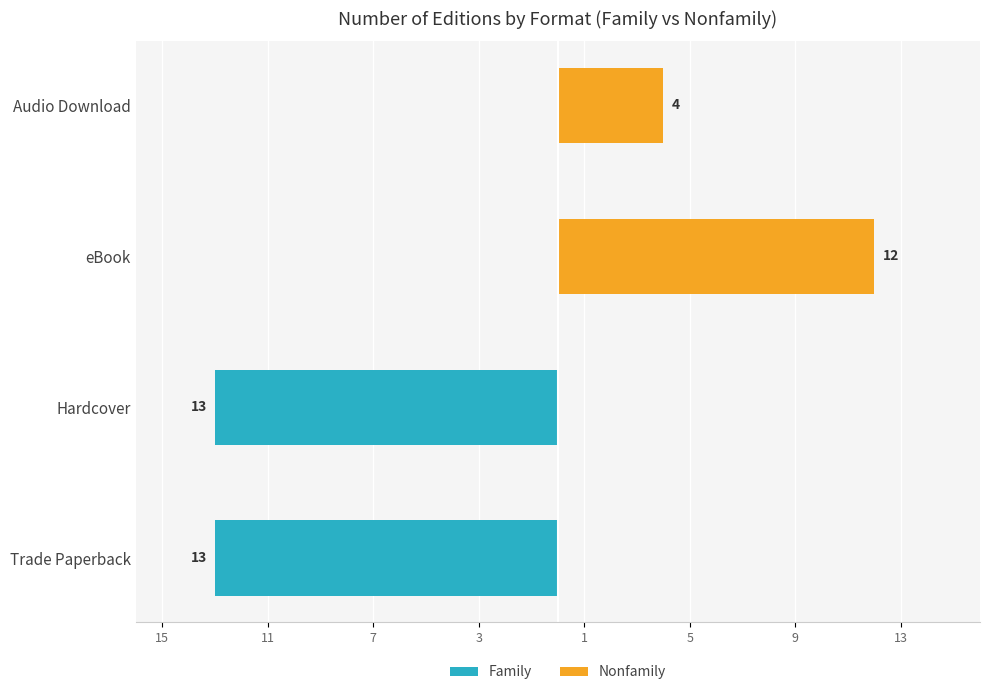

Count the number of categories in the chart.

4